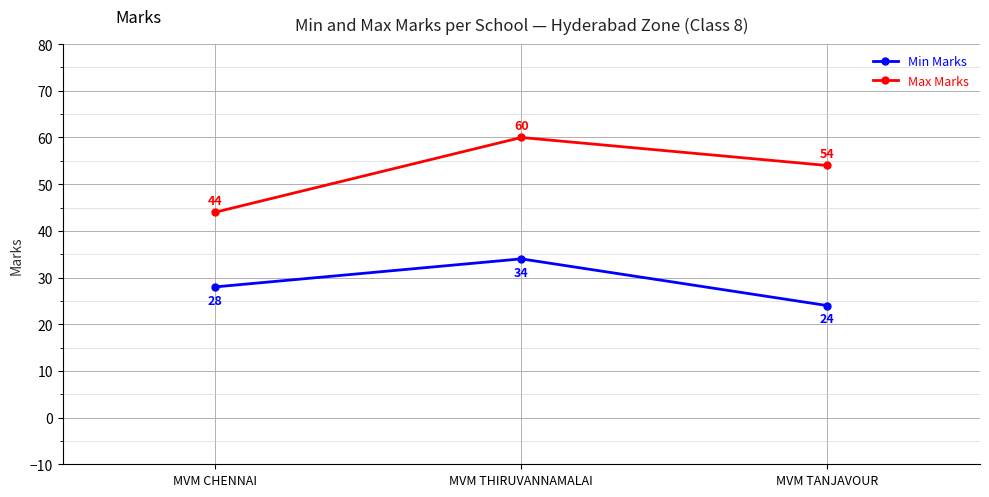

Rank the series by their maximum value, from highest to lowest.

Max Marks, Min Marks